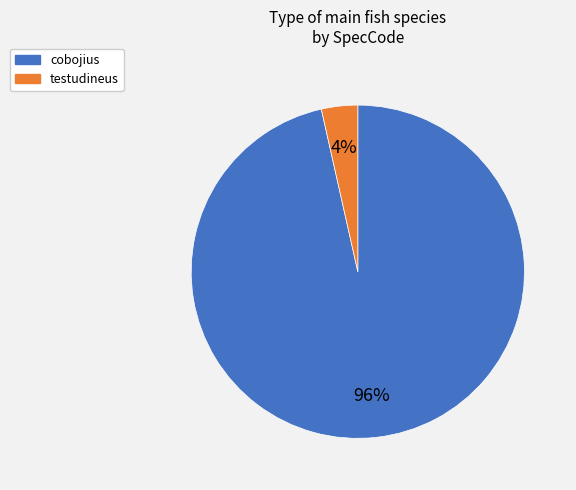

To the nearest percent, what is the average slice percentage?

50%